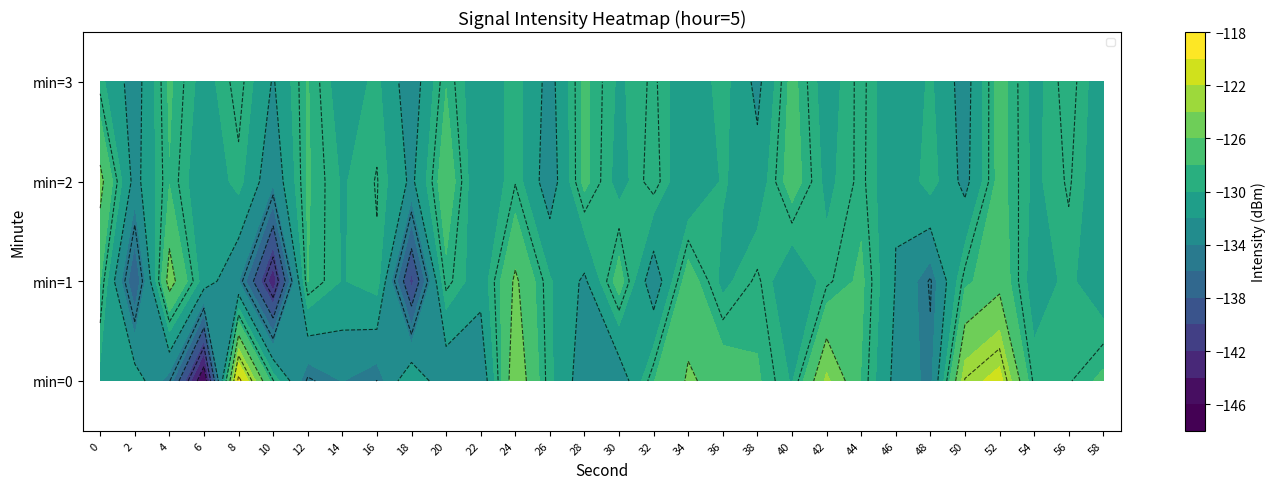

The min=0 series shows -64.8 at 56. True or false?

False